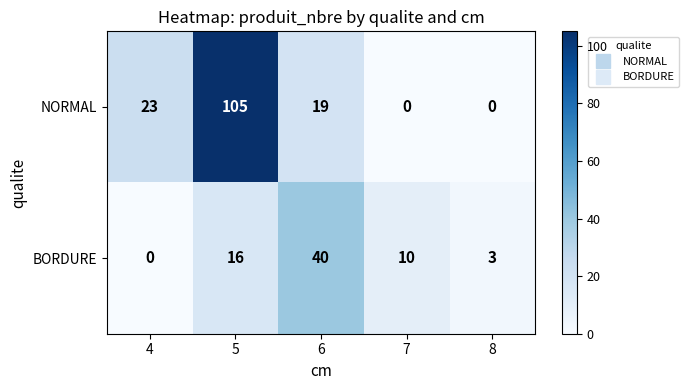

How many values in NORMAL are above zero?

3